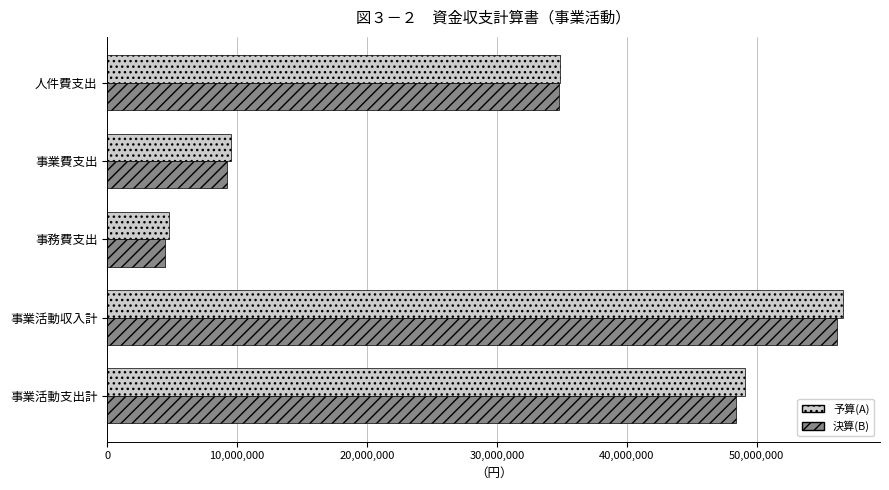

List the labels in order of 決算(B) value, smallest first.

事務費支出, 事業費支出, 人件費支出, 事業活動支出計, 事業活動収入計